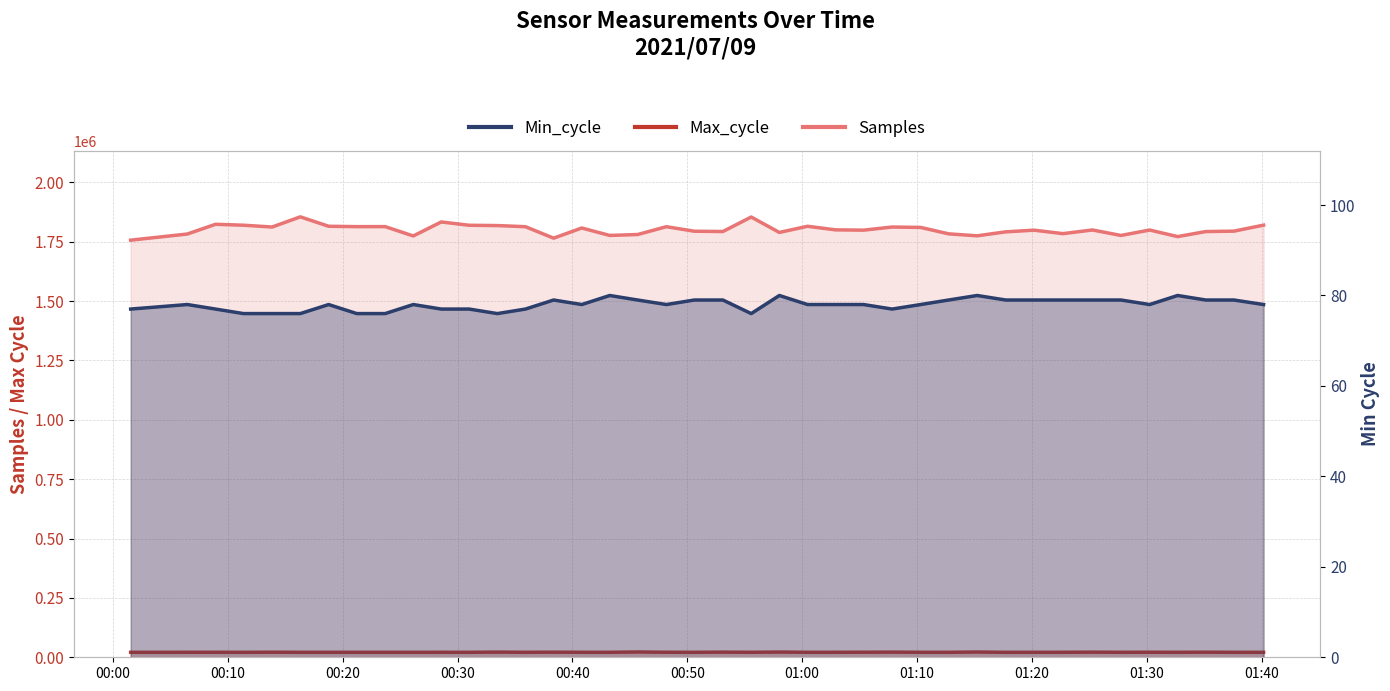

Which label corresponds to the largest value in the chart?

2021/07/09 00:16:19